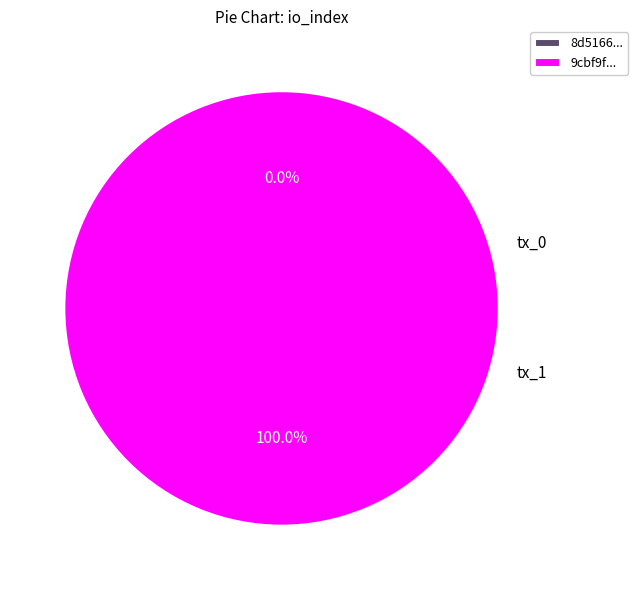

What is the largest slice in the pie chart?

tx_1